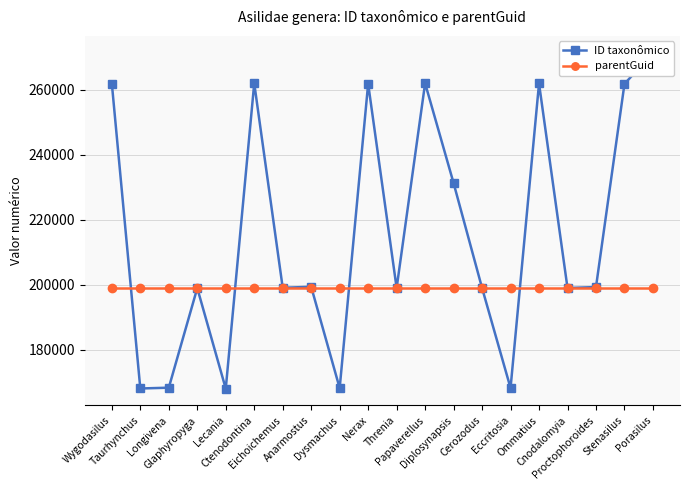

How many lines are shown in the chart?

2